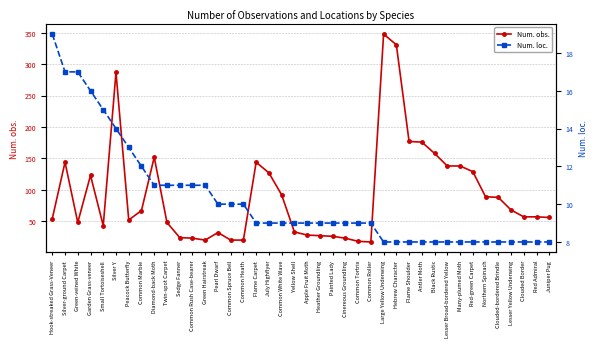

How many lines are shown in the chart?

2